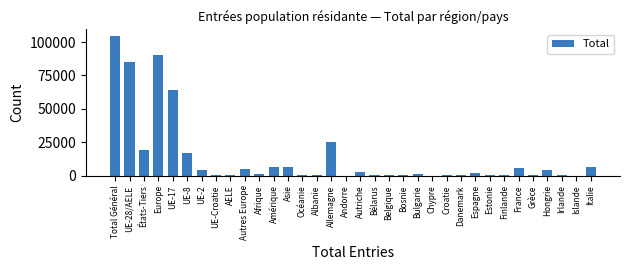

Is it true that the value at Amérique is 6180?

True